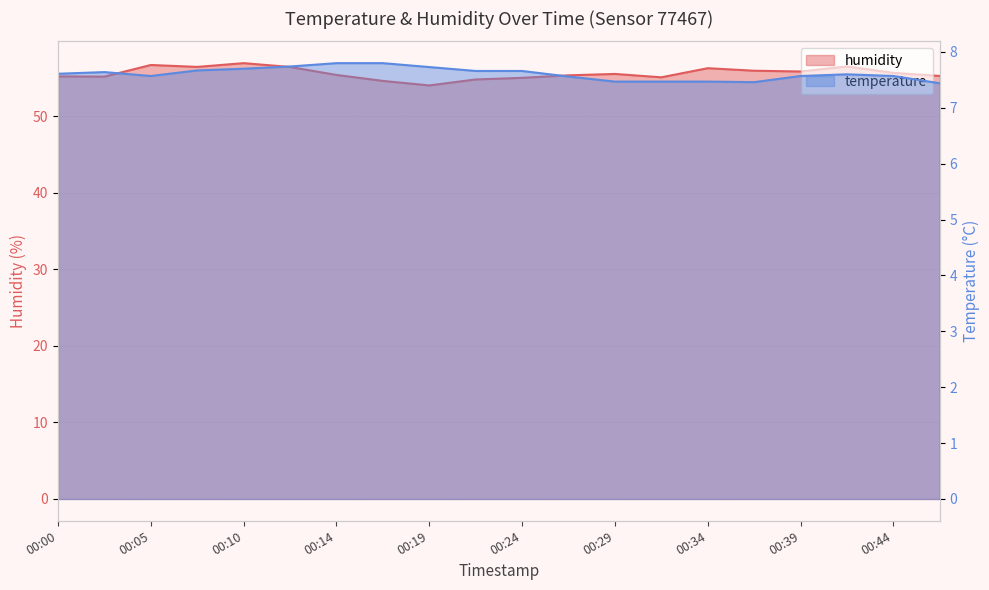

What are all the series names shown in the legend?

temperature, humidity